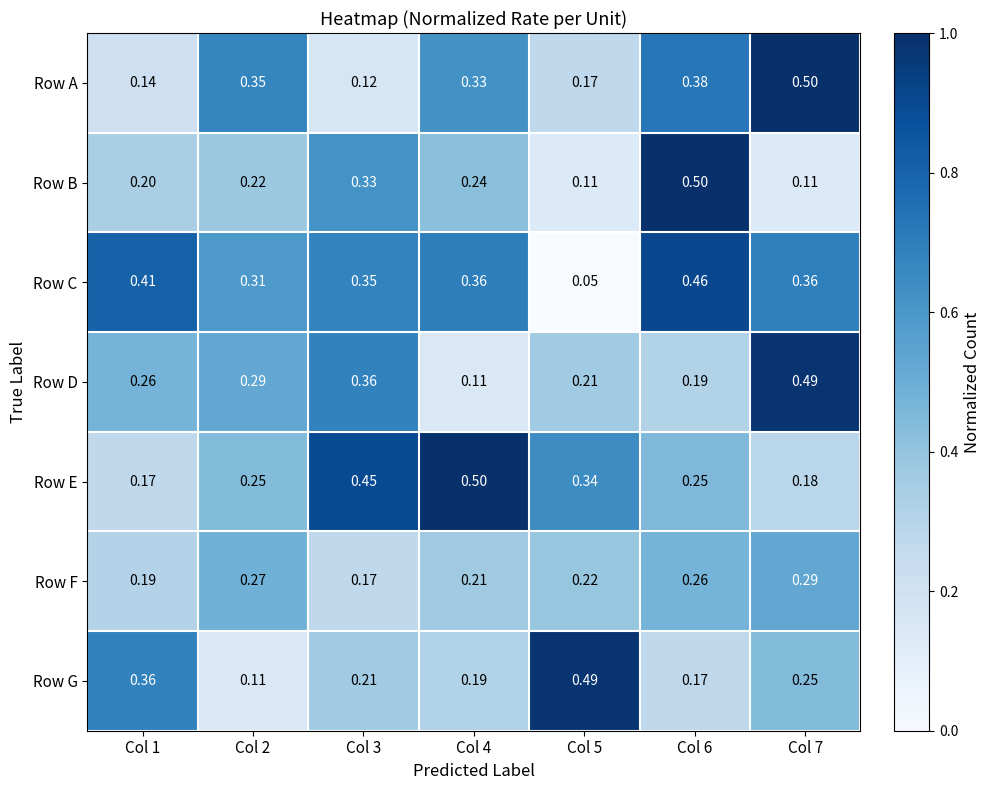

Which series has the widest spread of values?

Row C